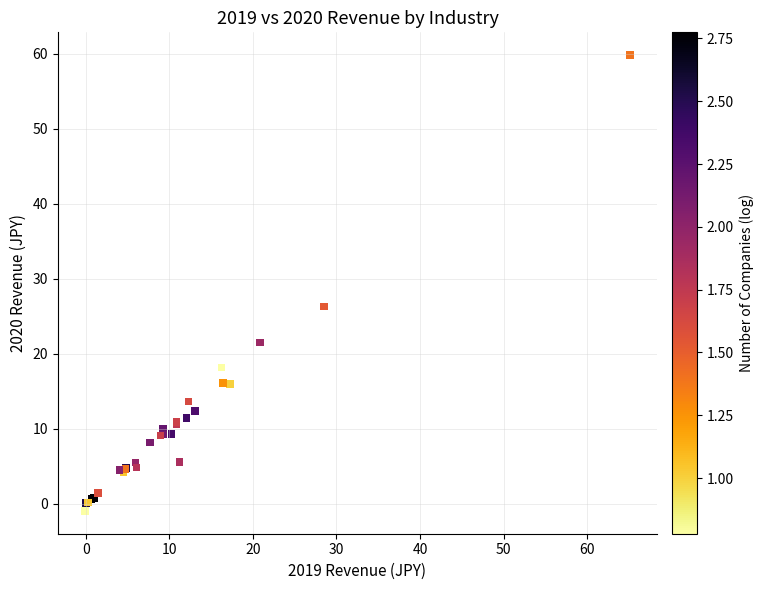

What Y value in the scatter plot is closest to 29?

26.3